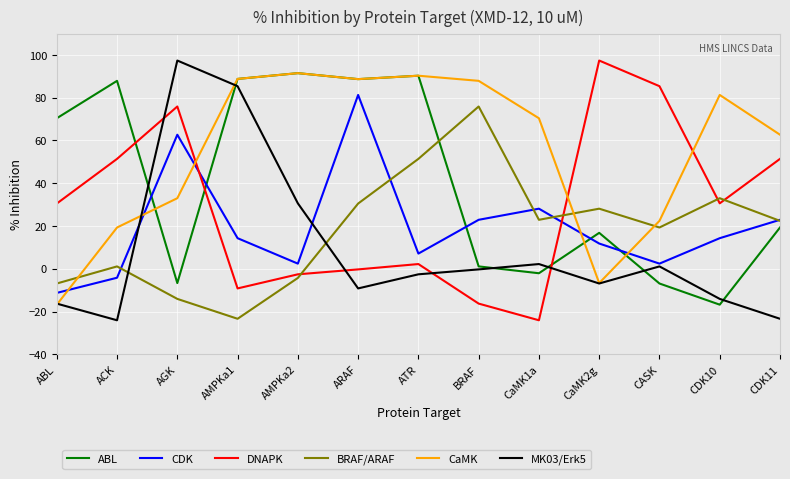

The CaMK series shows 81.3 at CDK10. True or false?

True